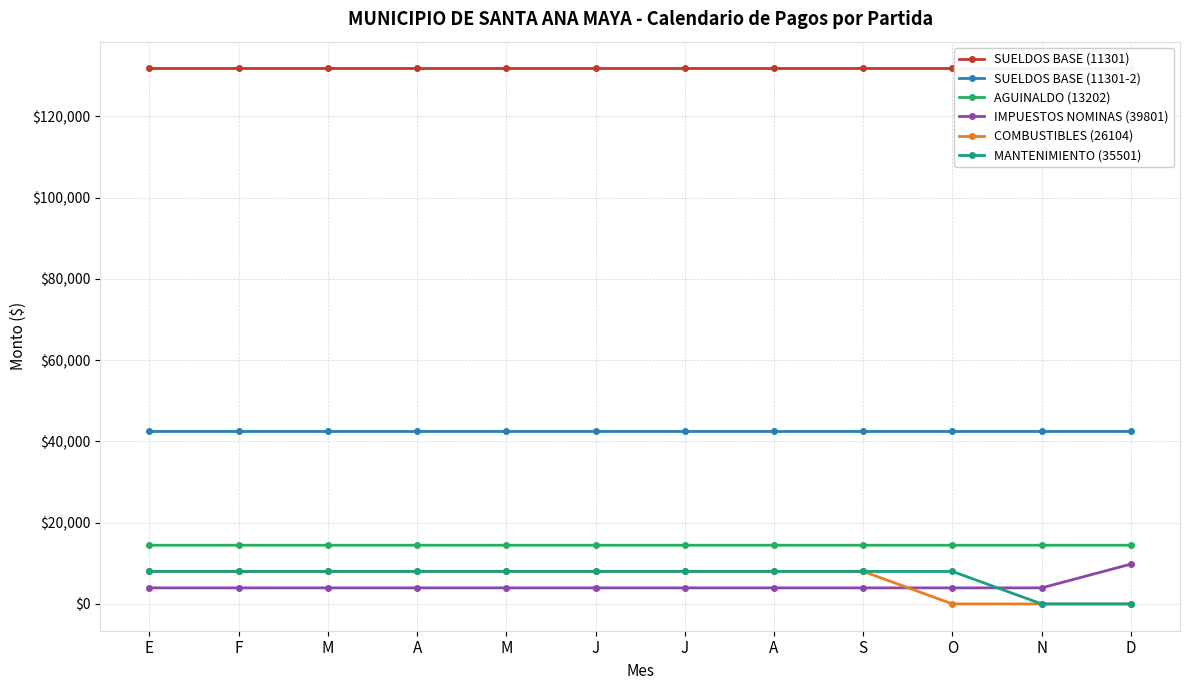

True or false: MANTENIMIENTO (35501) has a value of 1932.6 at A.

False